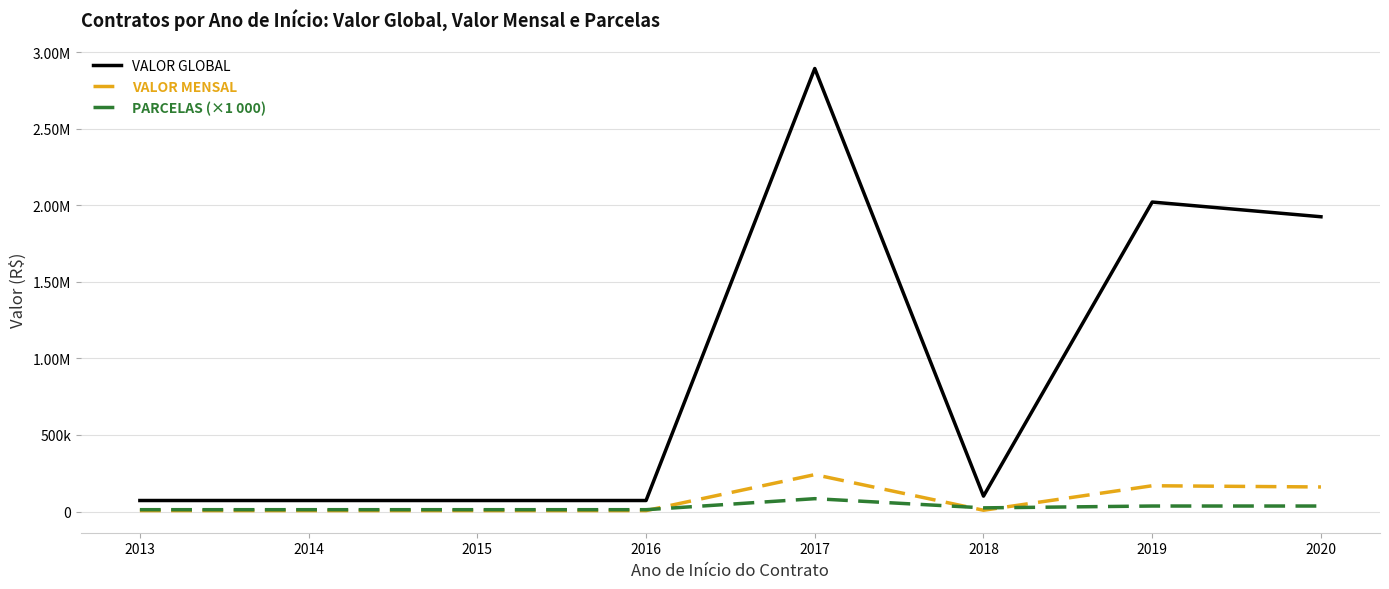

Does the chart have visible grid lines?

Yes